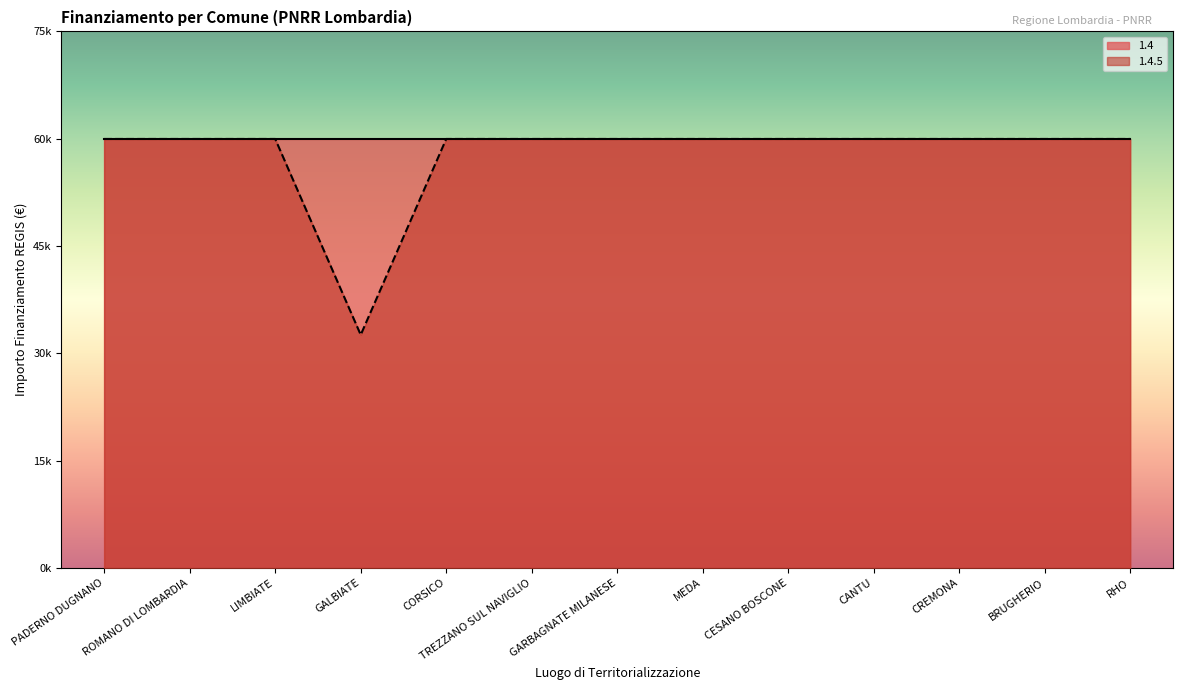

Between GALBIATE and LIMBIATE, which is larger?

LIMBIATE